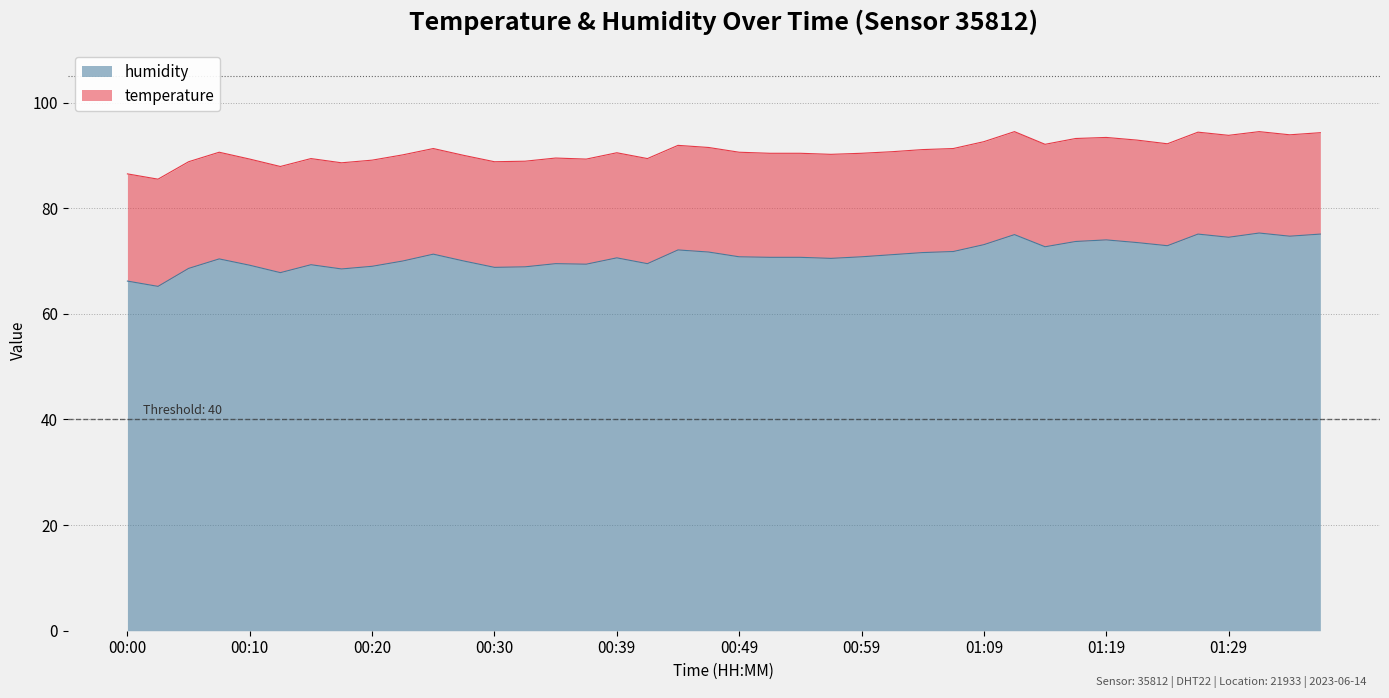

The chart shows a value of 72.7 at 01:14. True or false?

True